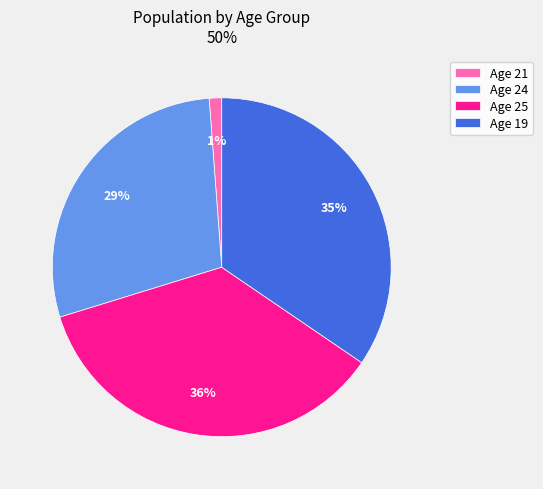

Count the number of slices in the pie.

4